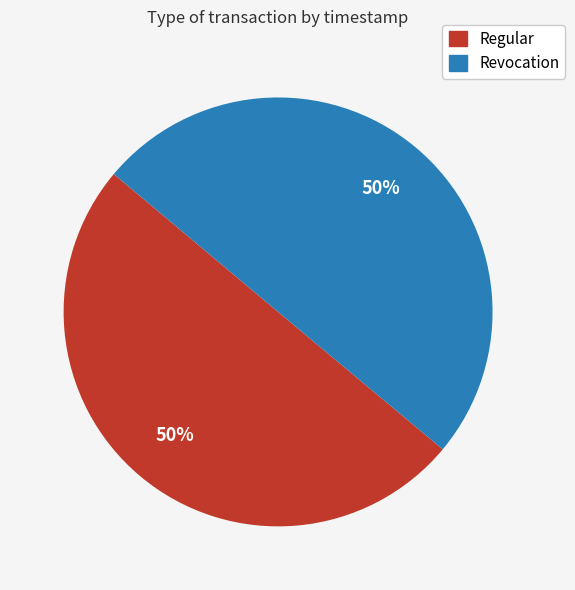

The Regular slice represents 50% of the pie. True or false?

True